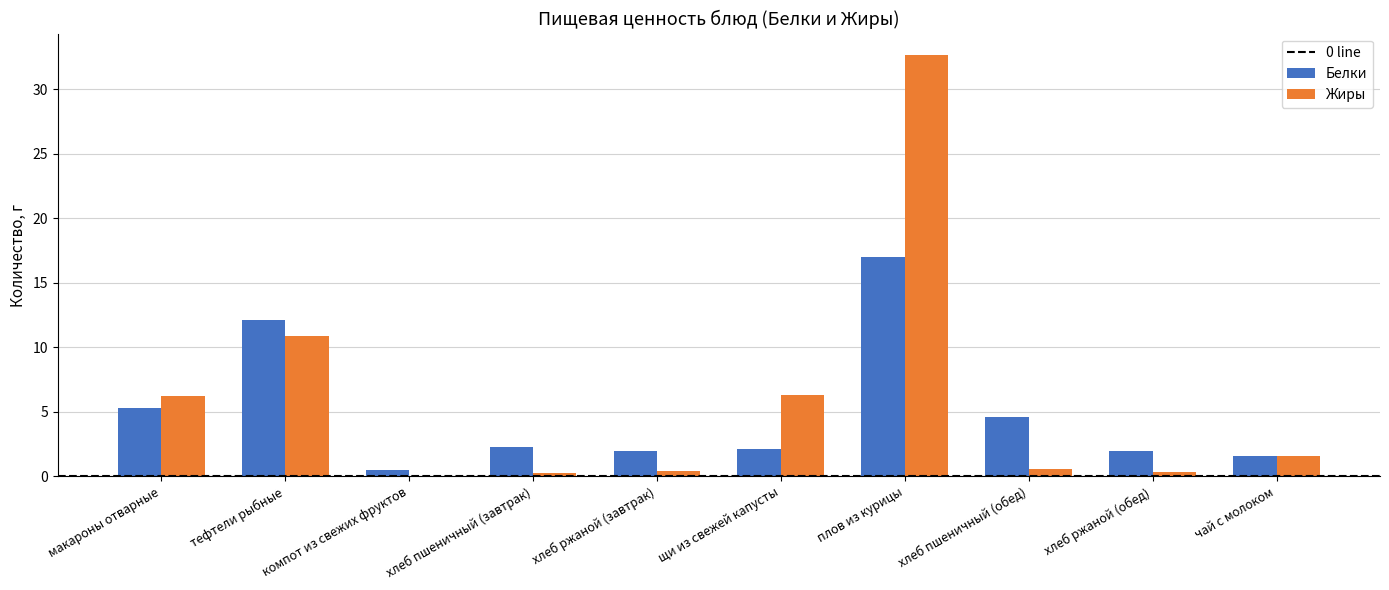

Which series has the widest spread of values?

Жиры